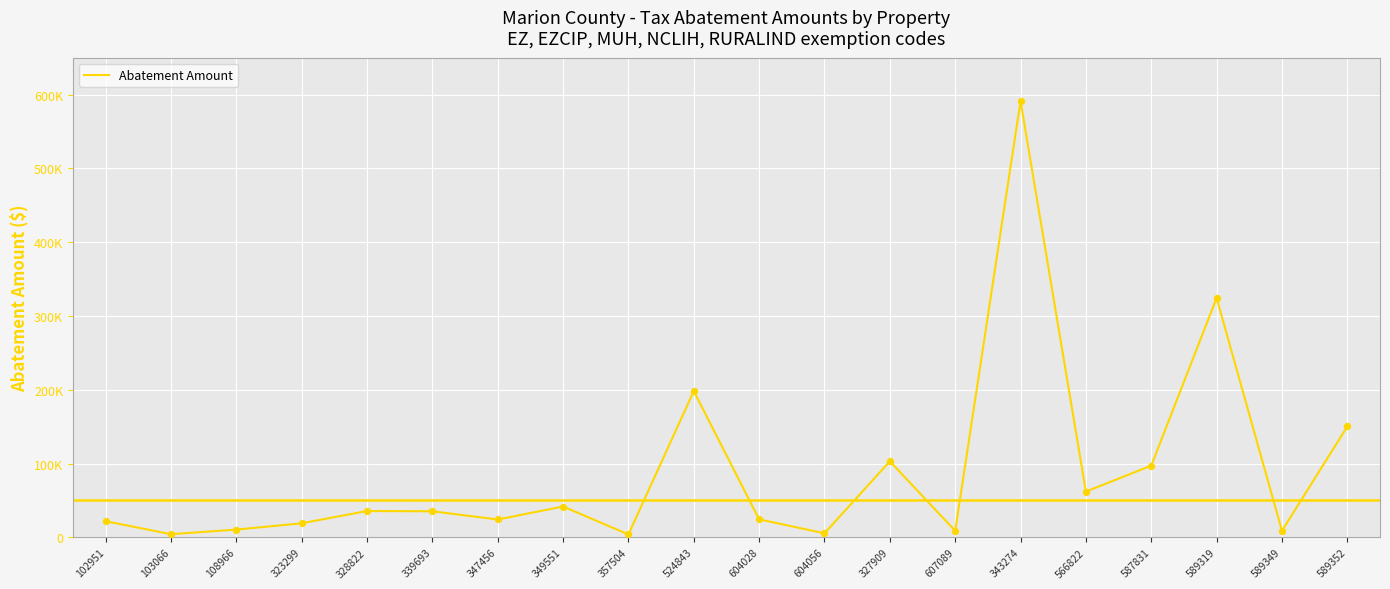

What is the ratio of the value at 524843 to the value at 102951?

9.0